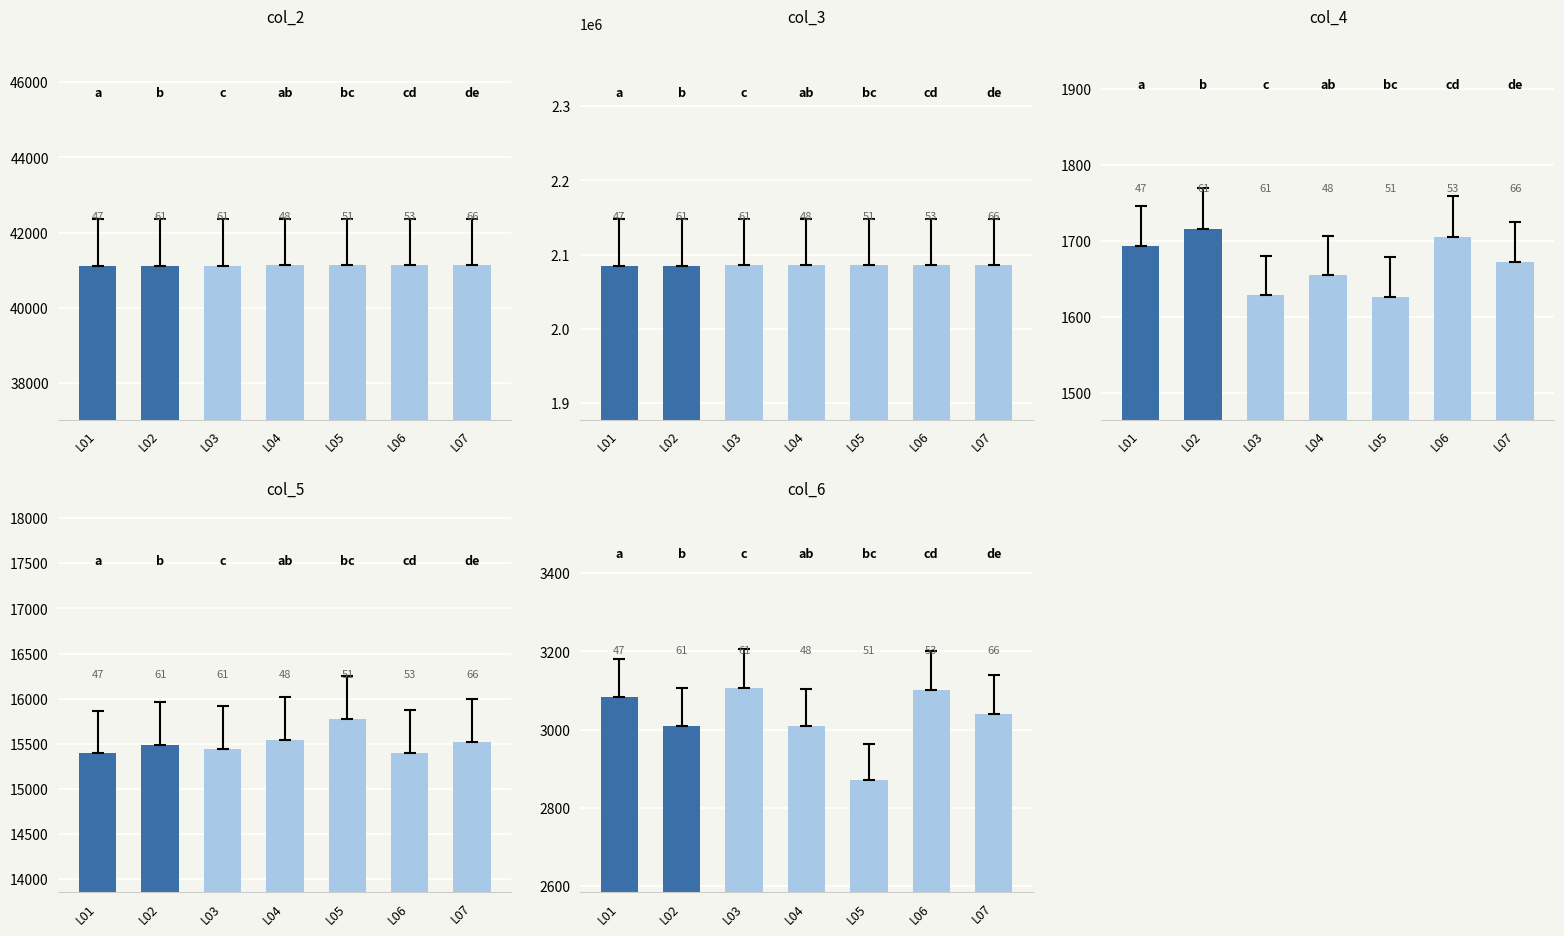

Between L04 and L07, which series saw the biggest shift?

col_3